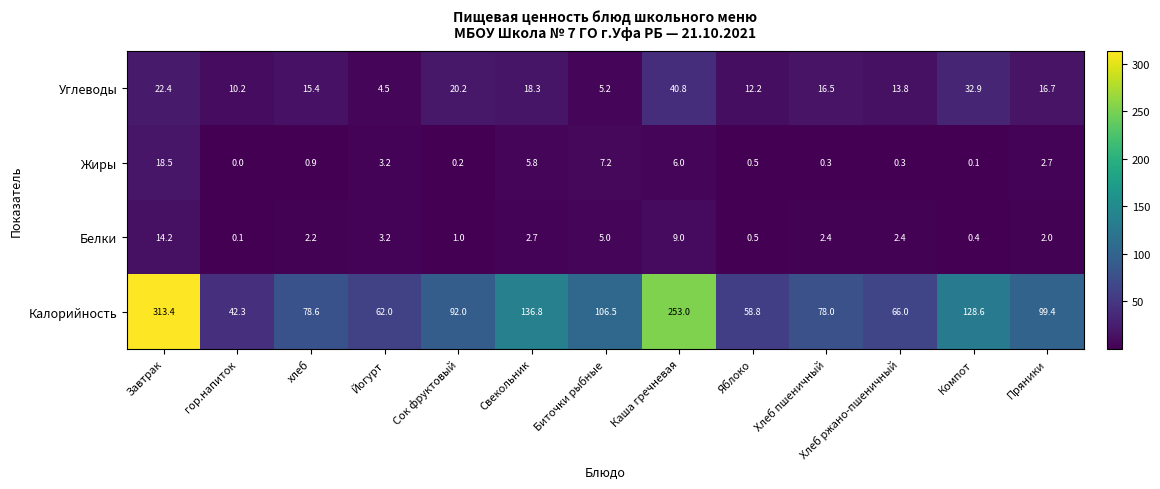

Which category has the highest value in the Углеводы series?

Каша гречневая